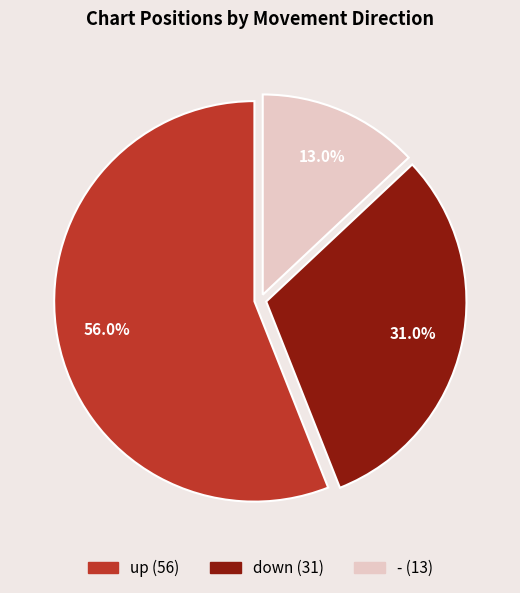

Which has a higher value, up or -?

up